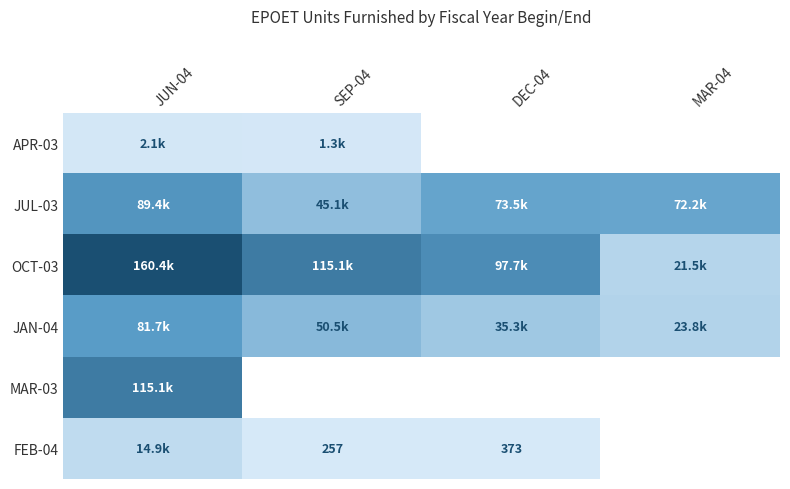

Where does the JUL-03 series first go above 73536?

JUN-04